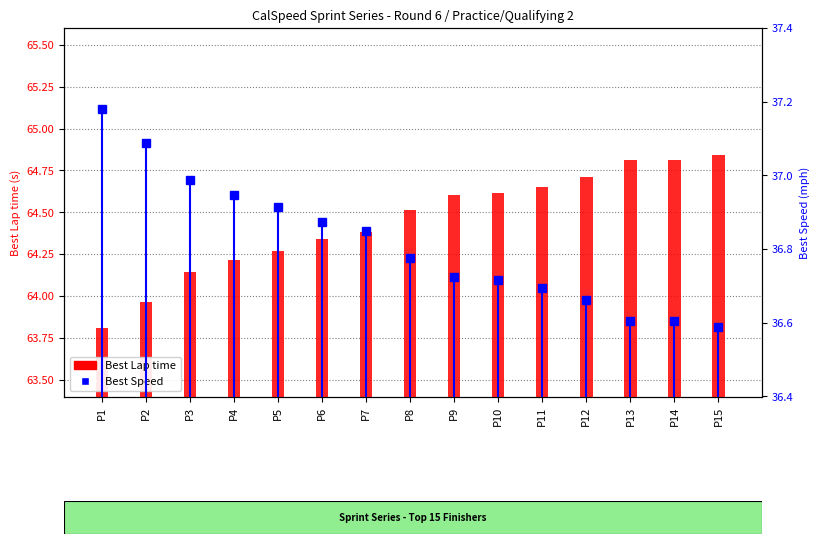

Where is Best Lap time nearest to the value 64?

P2